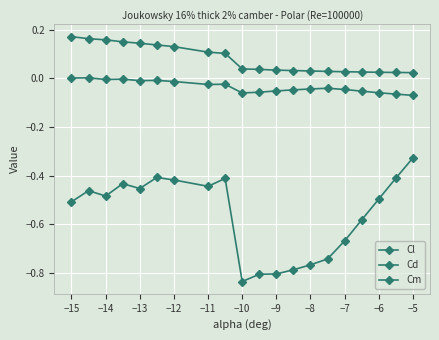

How many series are shown in this chart?

3